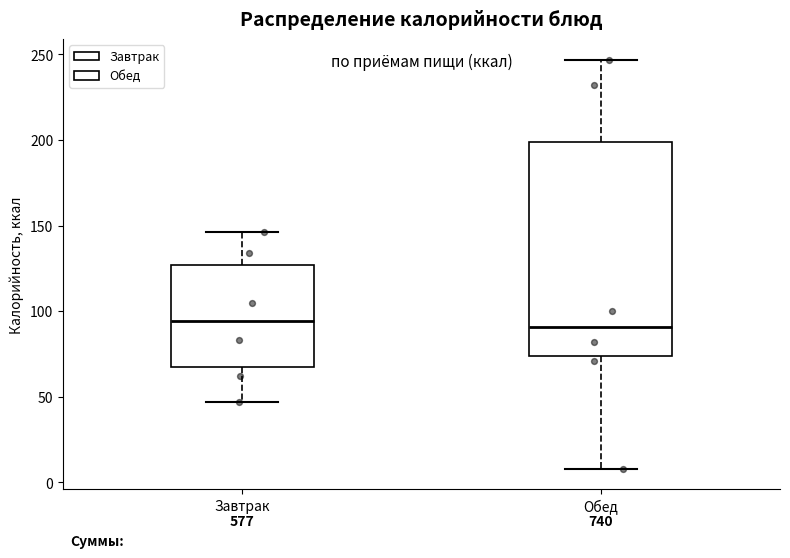

Where does the median line of the box for Завтрак sit on the y-axis? The values are not printed on the chart, so give them approximately, as read against the axis.

95